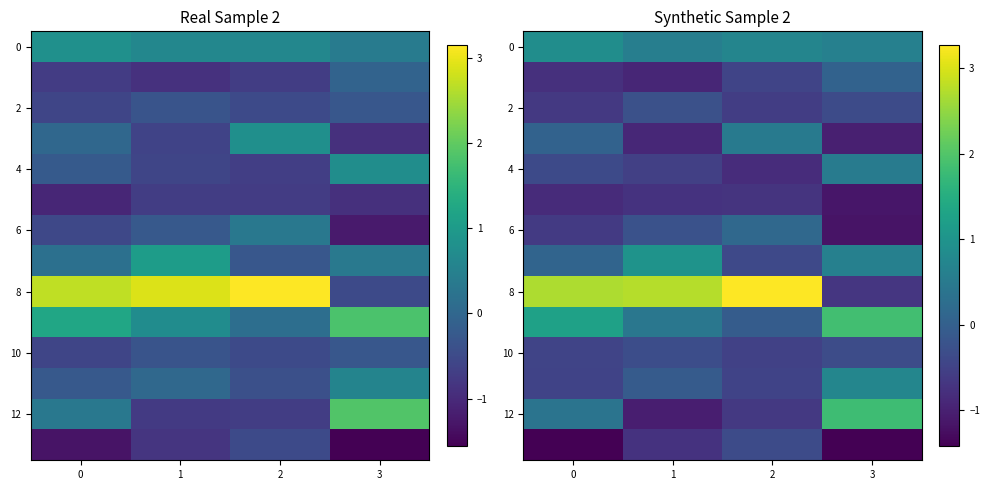

At how many categories does at least one series exceed 1?

4